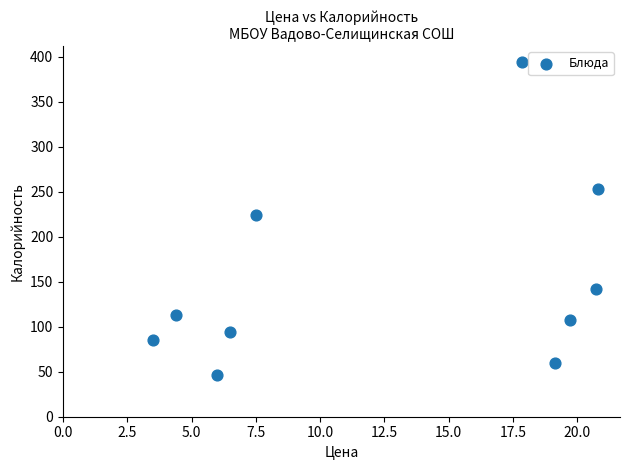

What is the average X value?

12.6